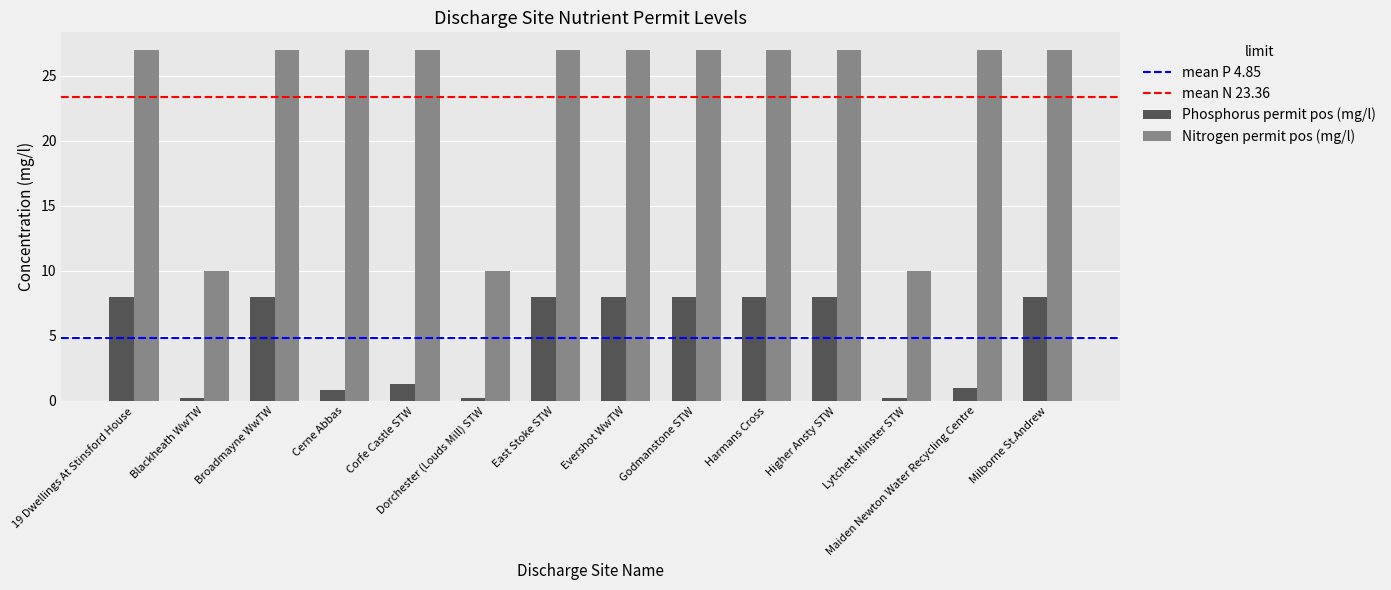

What value does the Nitrogen permit pos (mg/l) series have at East Stoke STW?

27.0